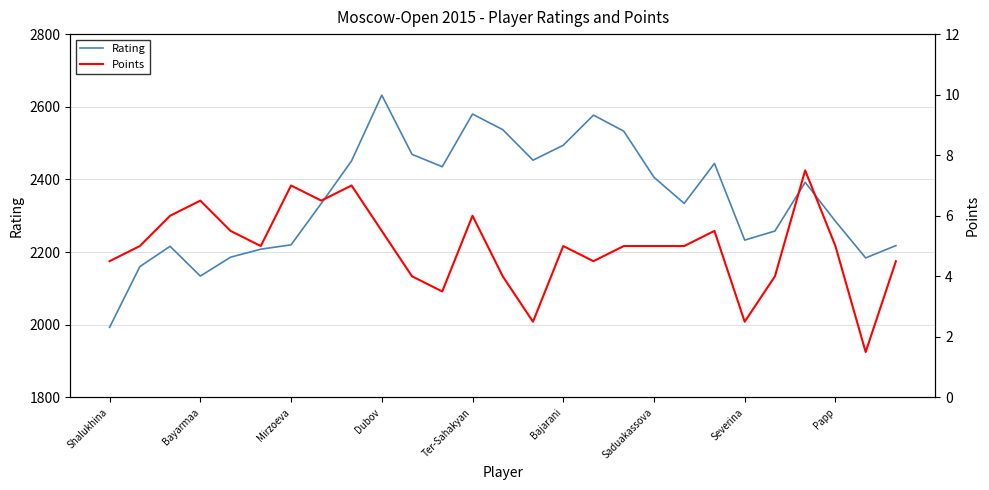

Does the chart display data point markers on the line(s)?

No